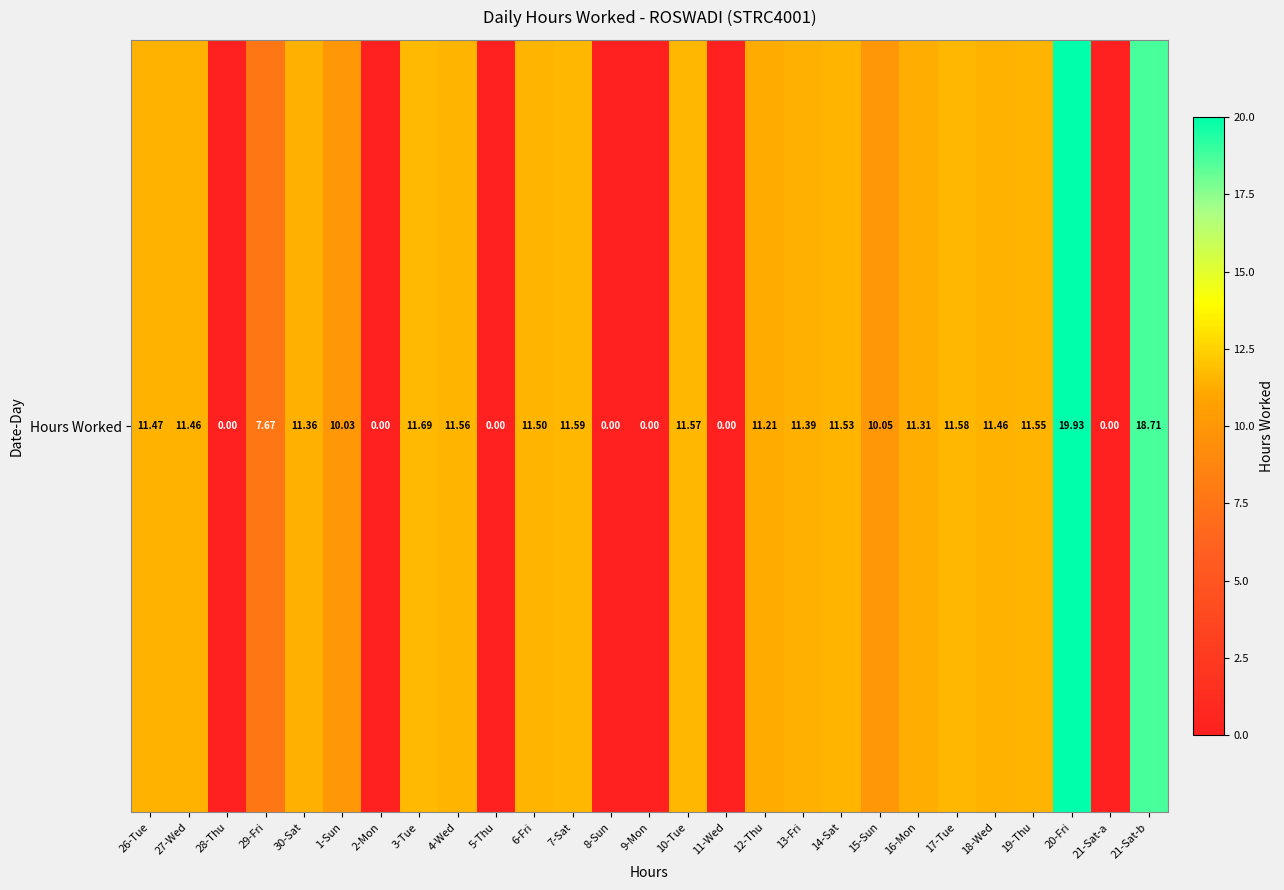

What is the change in value from 13-Fri to 21-Sat-b?

+7.3